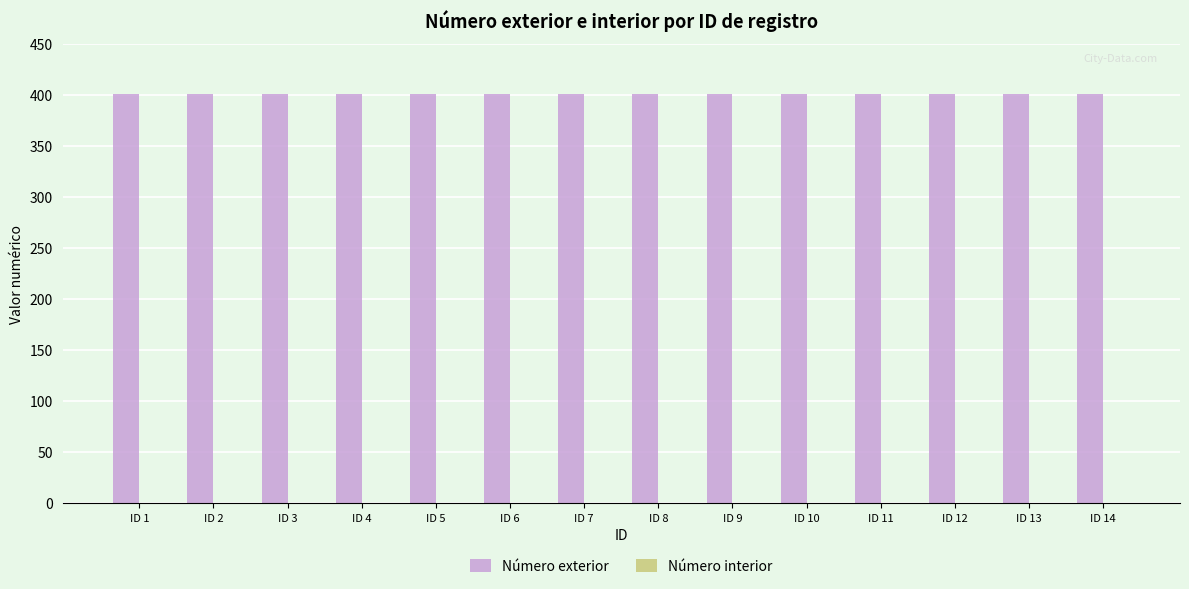

Rank the series by their average value, from highest to lowest.

Número exterior, Número interior